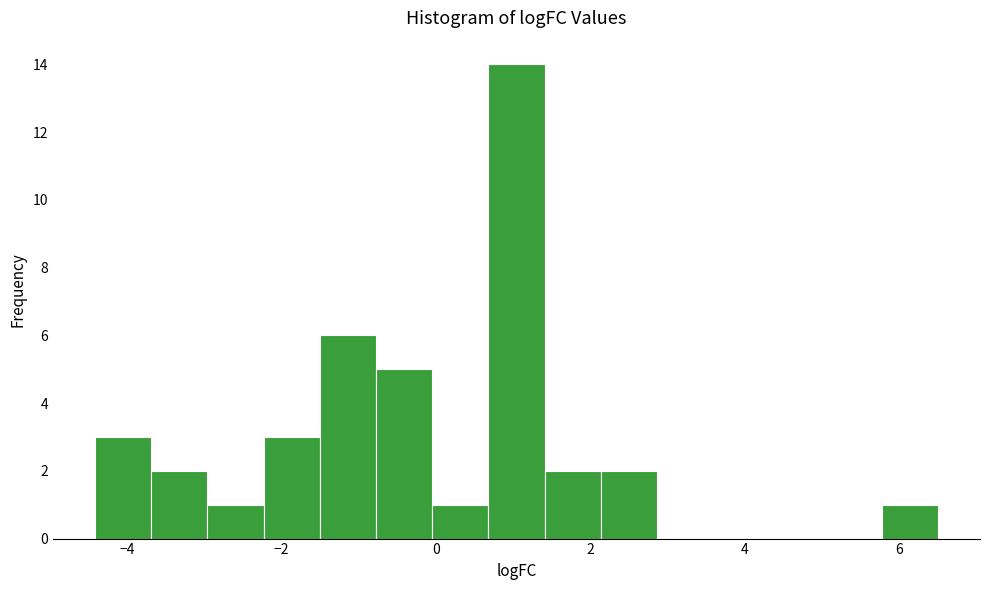

Read against the x-axis, roughly where is the centre of the tallest bar?

1.0